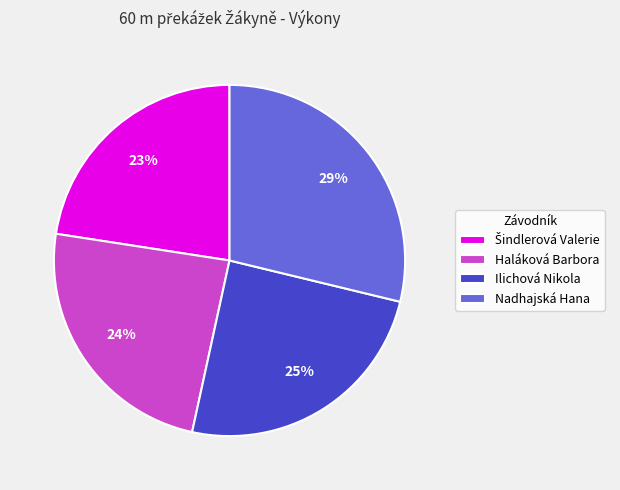

To the nearest percent, what percentage of the pie is Haláková Barbora?

24%